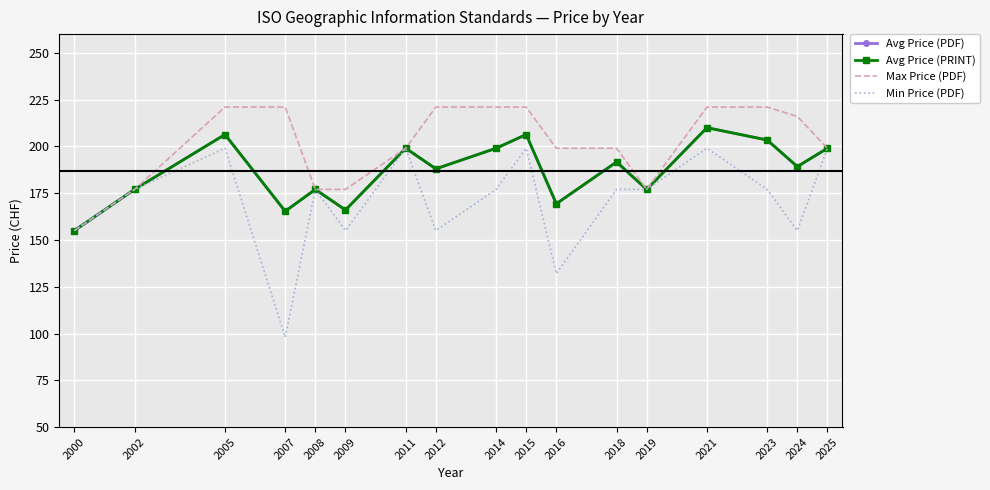

Between 2008 and 2002, which is larger?

2008